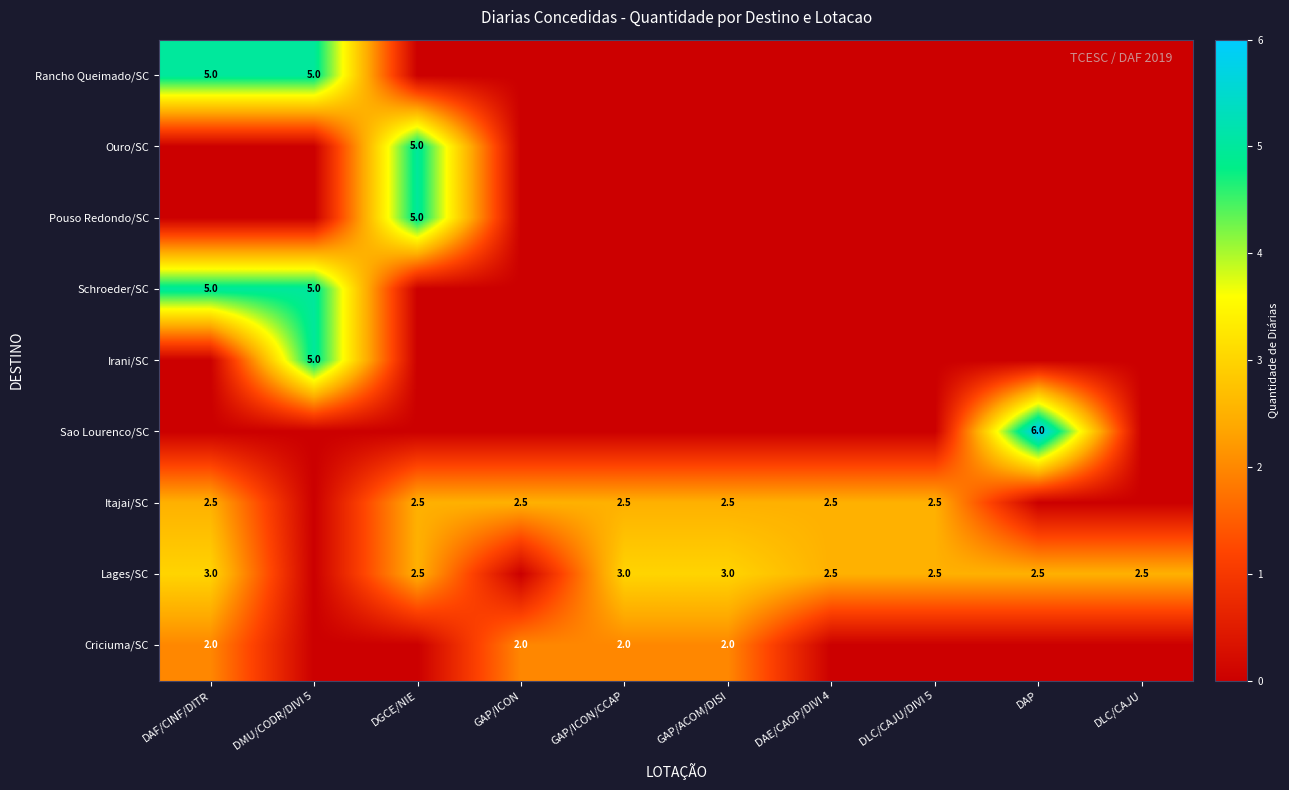

The Lages/SC series shows 2.5 at DLC/CAJU/DIVI 5. True or false?

True